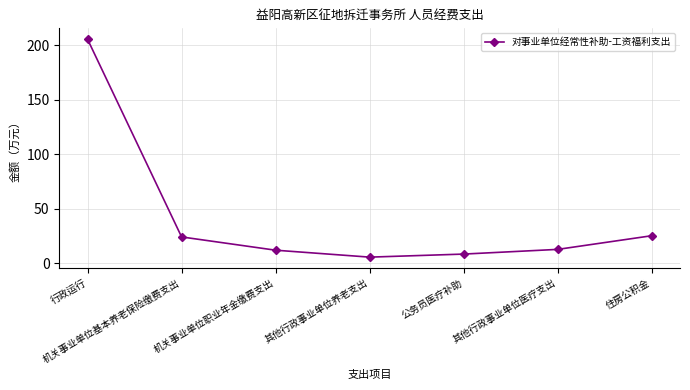

The chart shows a value of 12.2 at 机关事业单位职业年金缴费支出. True or false?

True